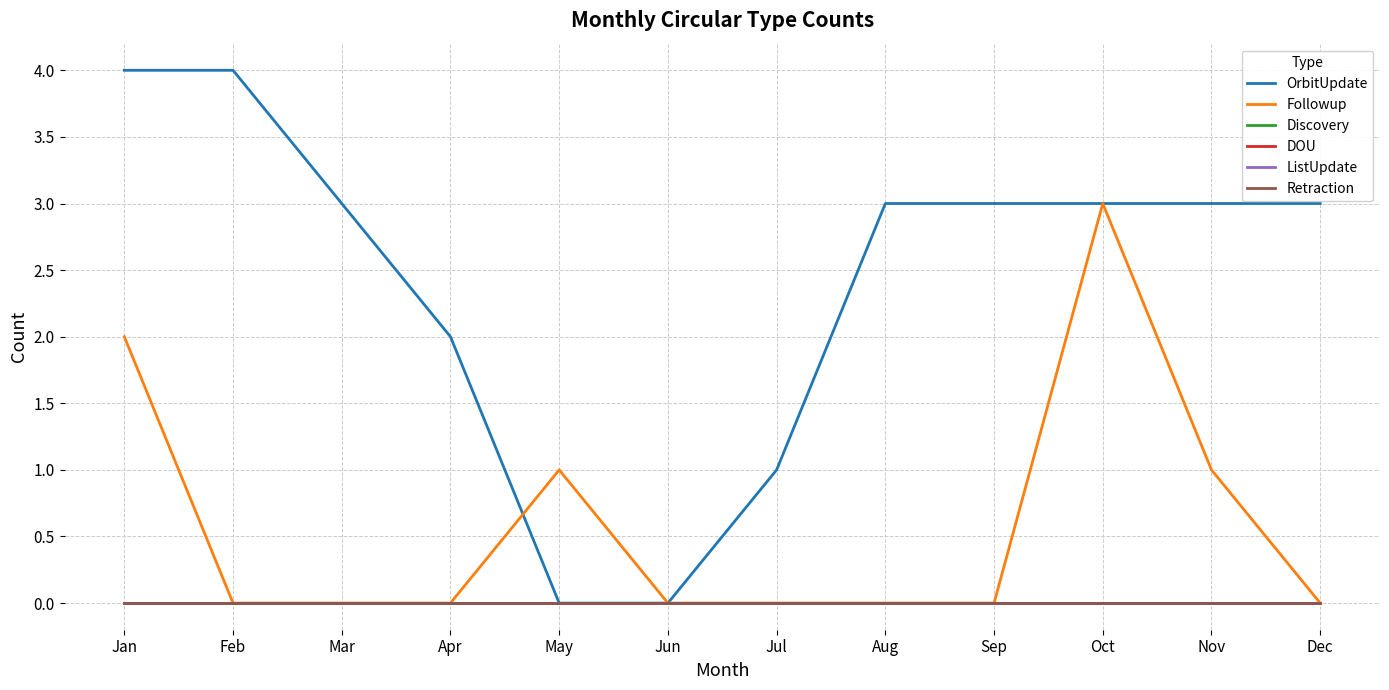

Is this an area chart (filled region under the line)?

No